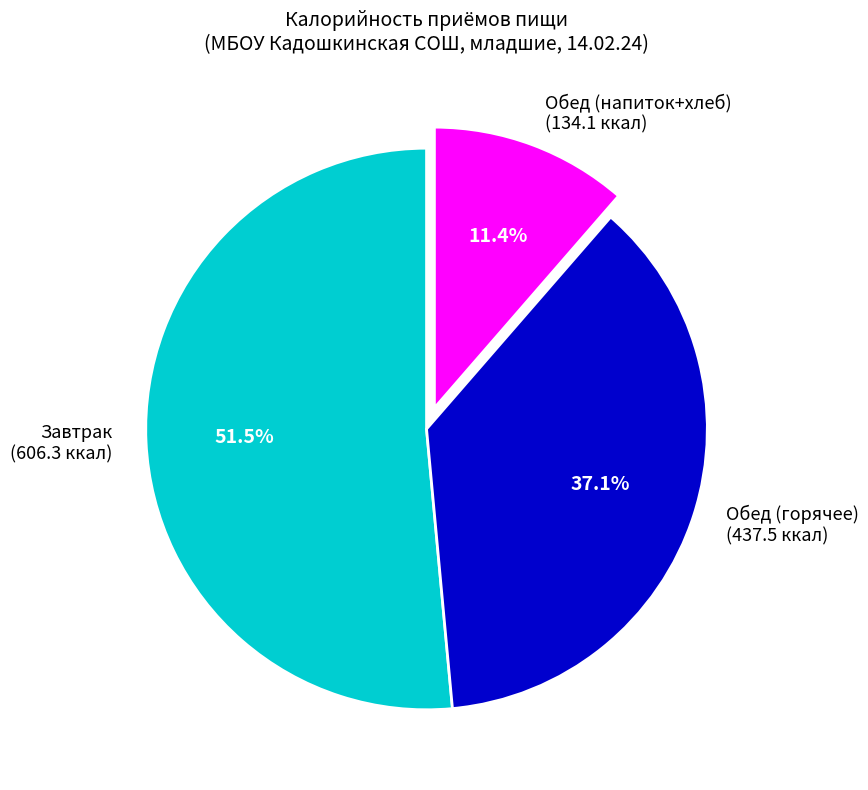

Which has a higher value, Обед (напиток+хлеб) (134.1 ккал) or Завтрак (606.3 ккал)?

Завтрак (606.3 ккал)